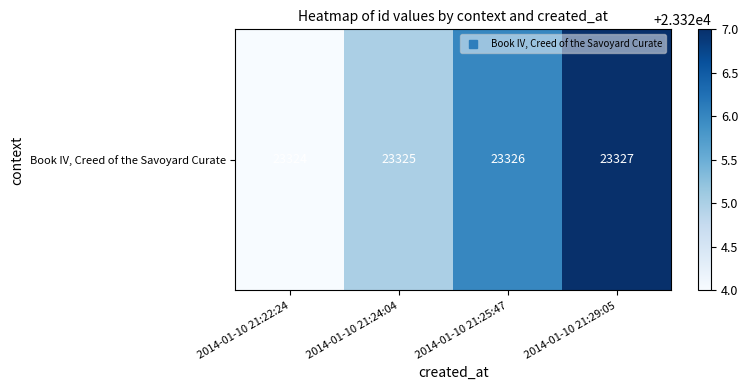

Approximately how many times larger is the value at 2014-01-10 21:25:47 compared to 2014-01-10 21:22:24?

1.0